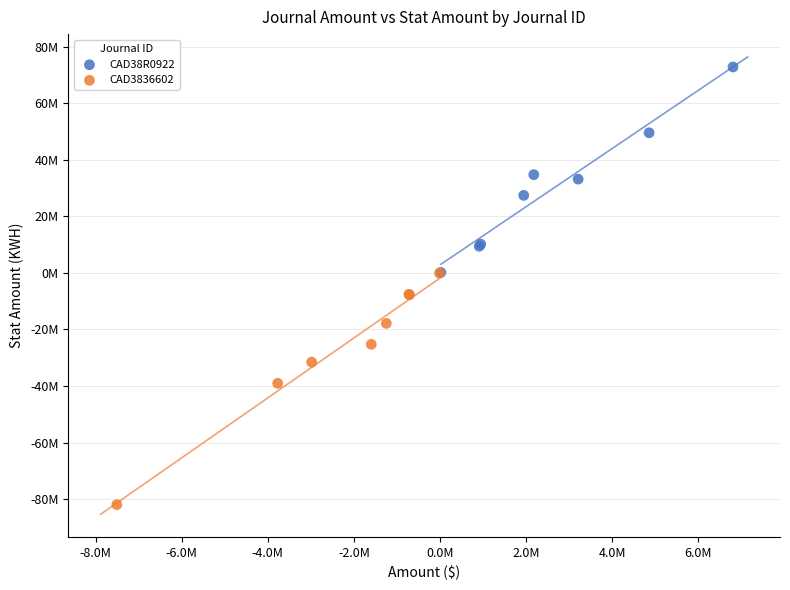

Which series contains the highest Y value?

CAD38R0922